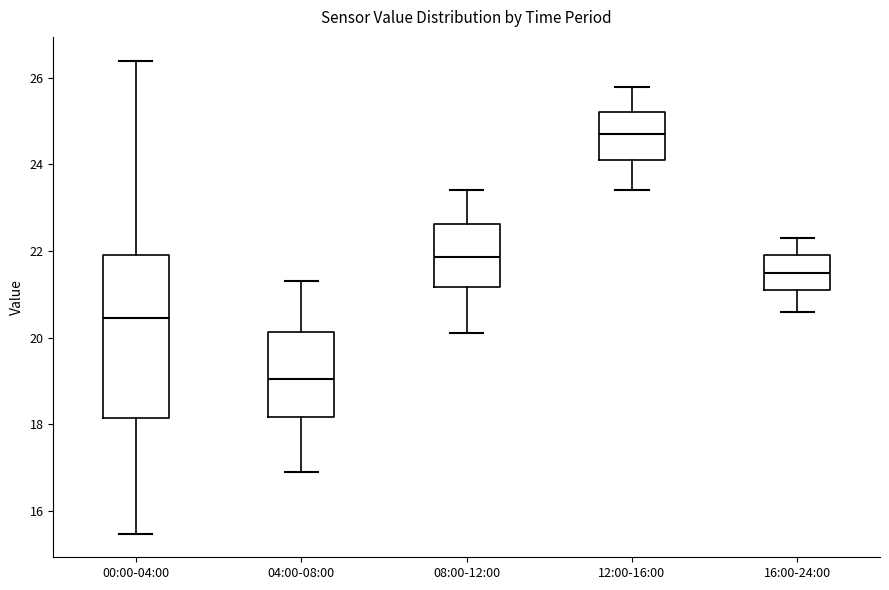

Reading left to right, read every box against the y-axis: the position of its median line, the range the box covers, and the ends of its whiskers. The values are not printed on the chart, so give them approximately, as read against the axis.

00:00-04:00: median 20.4, box 18.2 to 22.0, whiskers 15.4 to 26.4
04:00-08:00: median 19.0, box 18.2 to 20.2, whiskers 17.0 to 21.4
08:00-12:00: median 21.8, box 21.2 to 22.6, whiskers 20.2 to 23.4
12:00-16:00: median 24.8, box 24.2 to 25.2, whiskers 23.4 to 25.8
16:00-24:00: median 21.6, box 21.2 to 22.0, whiskers 20.6 to 22.4